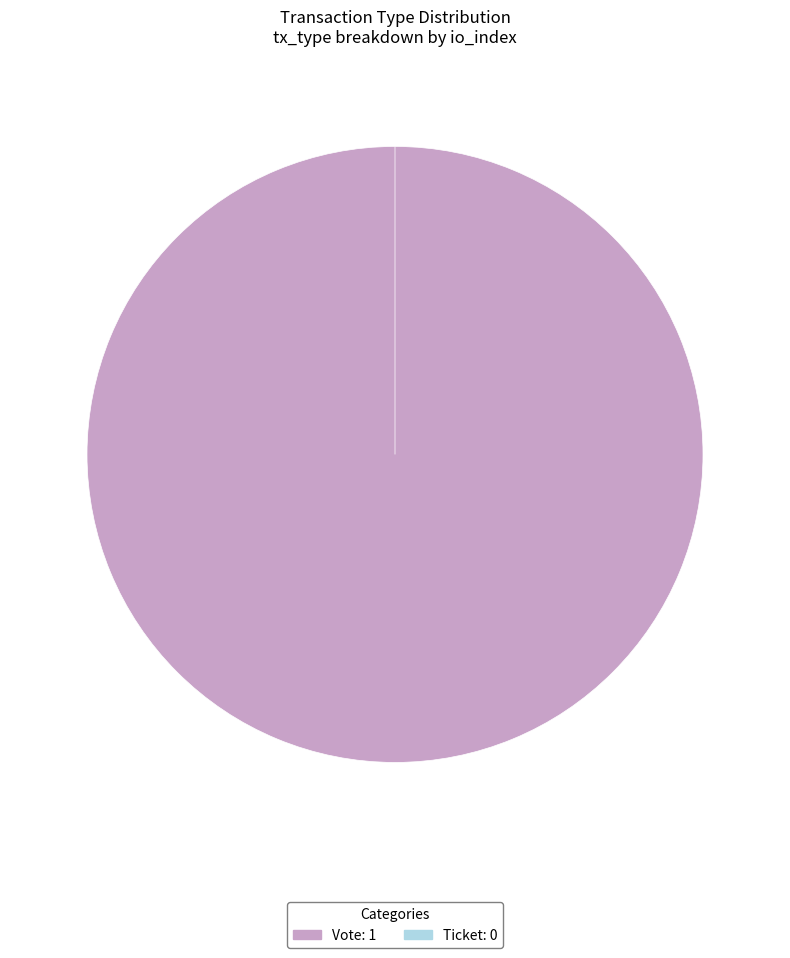

Rank the categories by value from lowest to highest.

Ticket, Vote